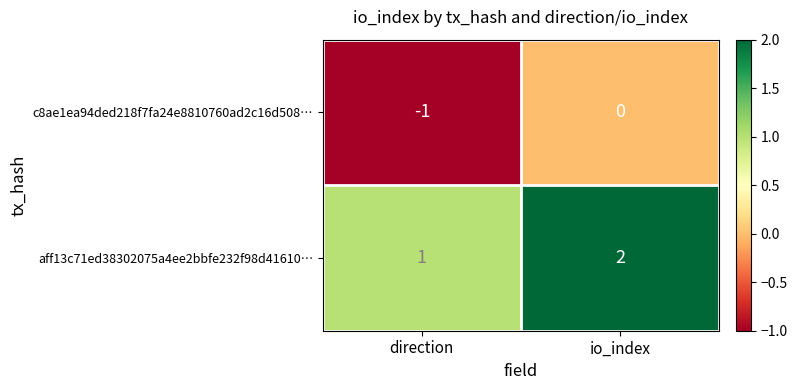

At which label is c8ae1ea94ded218f7fa24e8810760ad2c16d508… closest to 0?

io_index